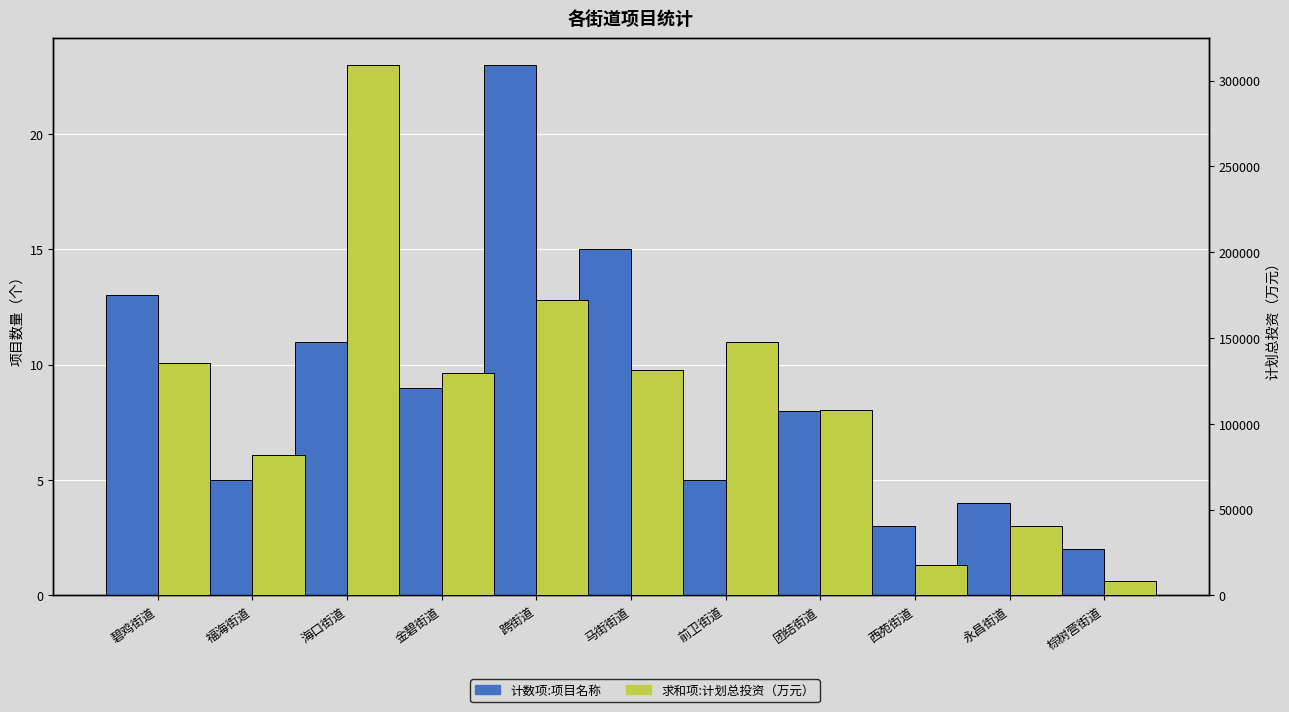

At how many categories does at least one series exceed 65456?

8